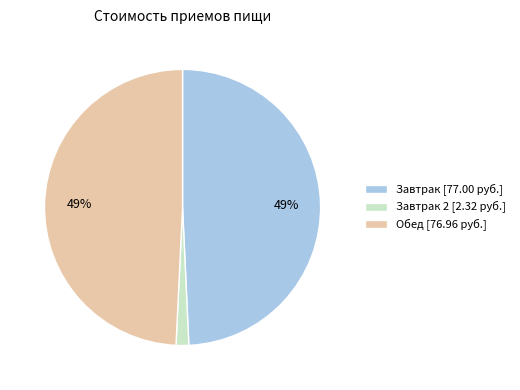

Which slice is the smallest?

Завтрак 2 [2.32 руб.]